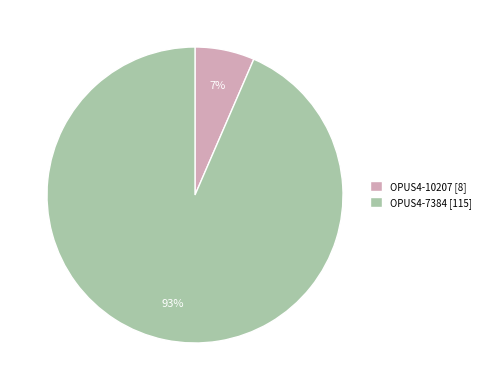

To the nearest percent, what is the combined percentage of OPUS4-10207 [8] and OPUS4-7384 [115]?

100%